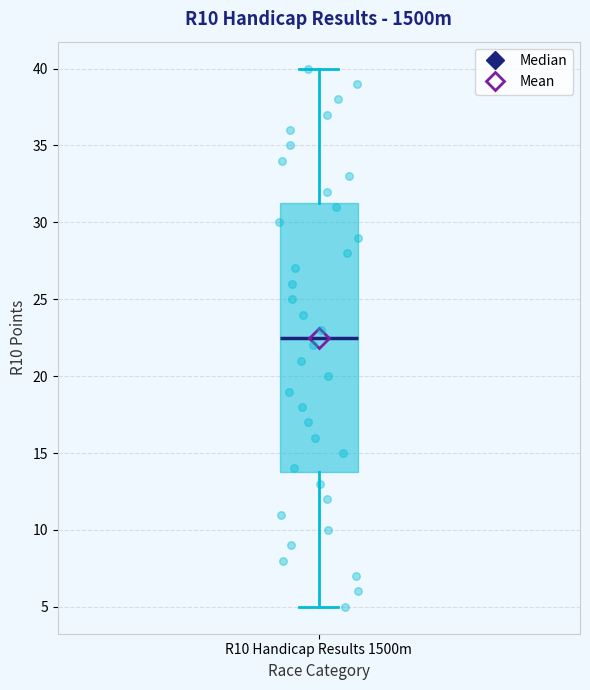

Transcribe this box plot: give where the median line is, the range the box spans, and where the two whiskers end, as read against the y-axis. The values are not printed on the chart, so give them approximately, as read against the axis.

median 22.5, box 14.0 to 31.5, whiskers 5.0 to 40.0